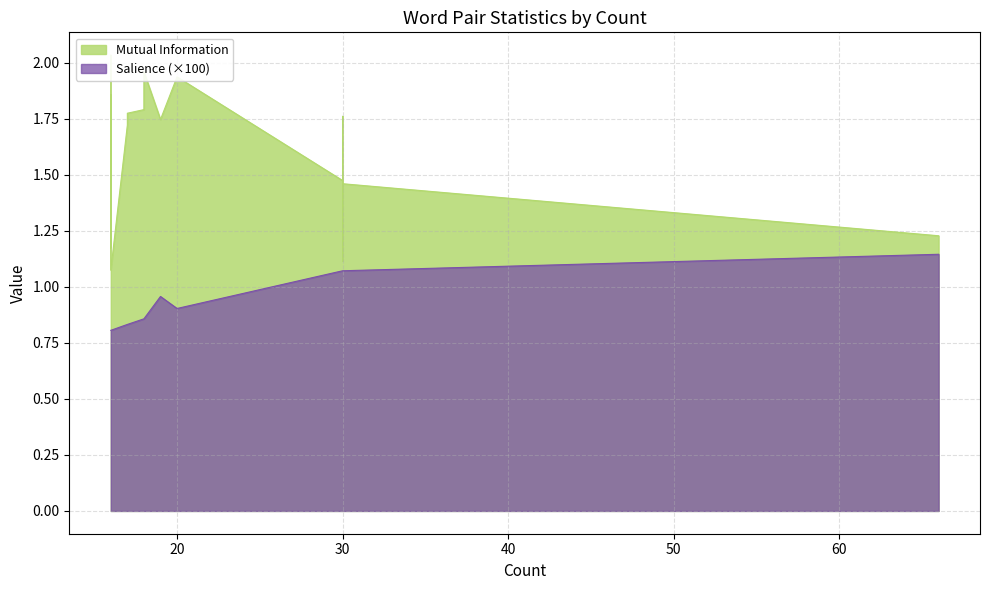

Which series has the largest total across all categories?

Mutual Information